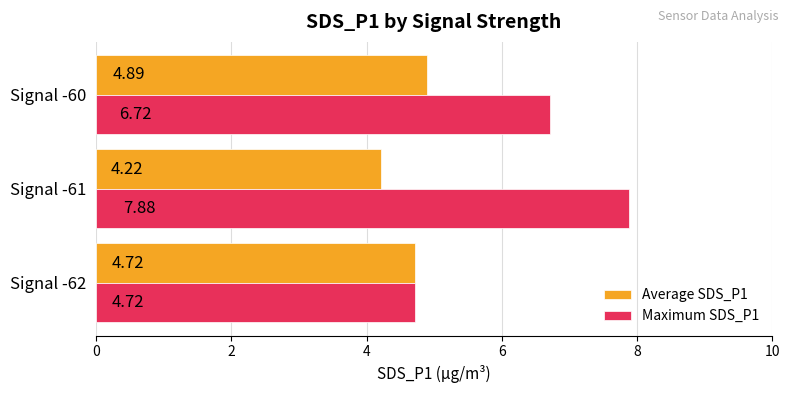

What is the difference between the Average SDS_P1 values at Signal -62 and Signal -61?

0.5